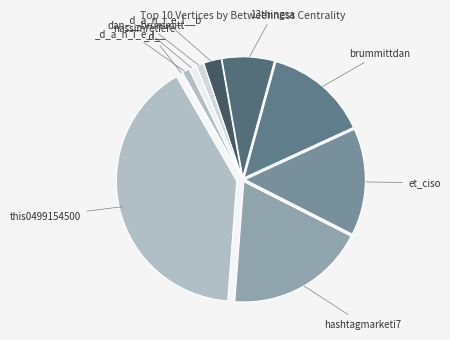

Rank the categories by value from highest to lowest.

this0499154500, hashtagmarketi7, et_ciso, brummittdan, 13thingsa, _d_a_n_i_e_l__b, dan___brummitt, nassimretiere, _d_a_n_i_e_l__, _d_